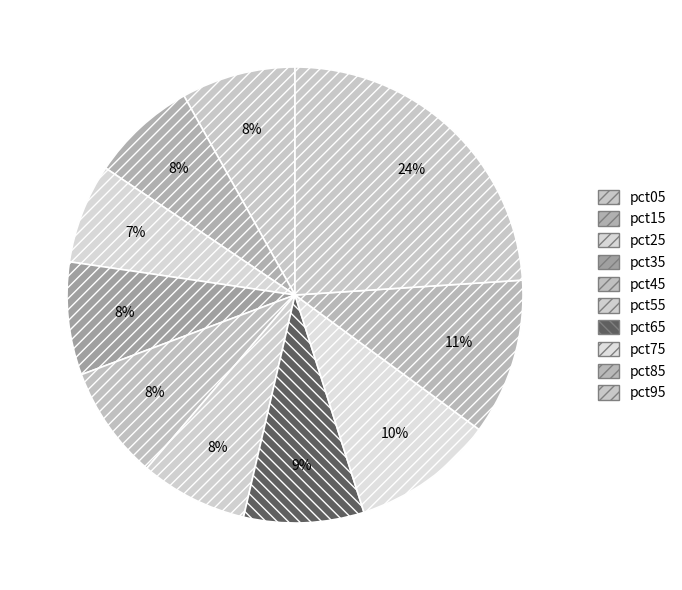

To the nearest percent, what is the difference between the pct75 and pct35 slice percentages?

2%